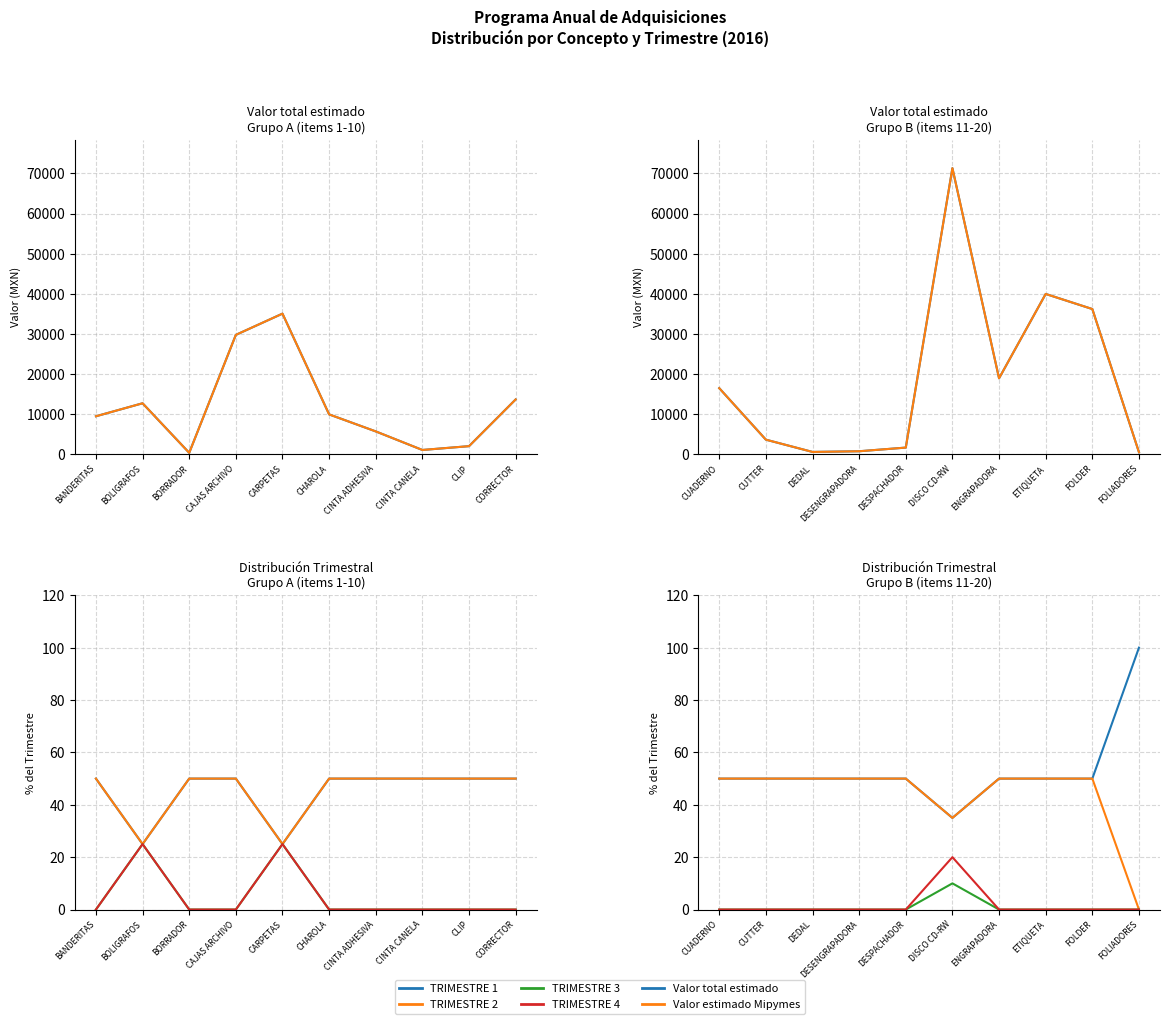

At which label is TRIMESTRE 1 closest to 67?

CUADERNO